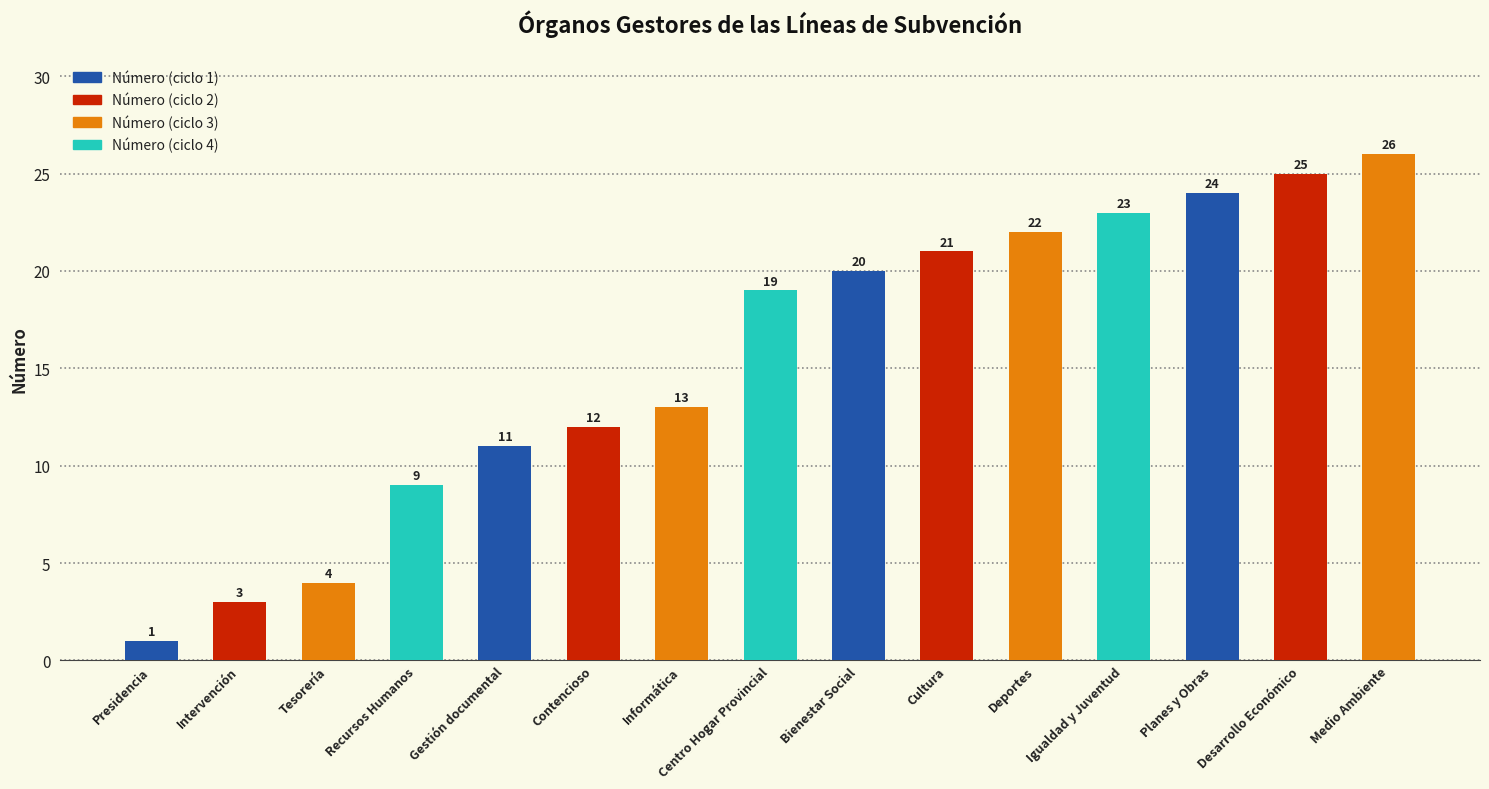

Which label corresponds to the largest value in the chart?

Medio Ambiente